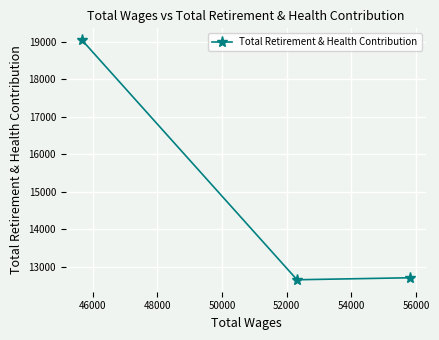

What is the difference between the maximum and minimum values?

6378